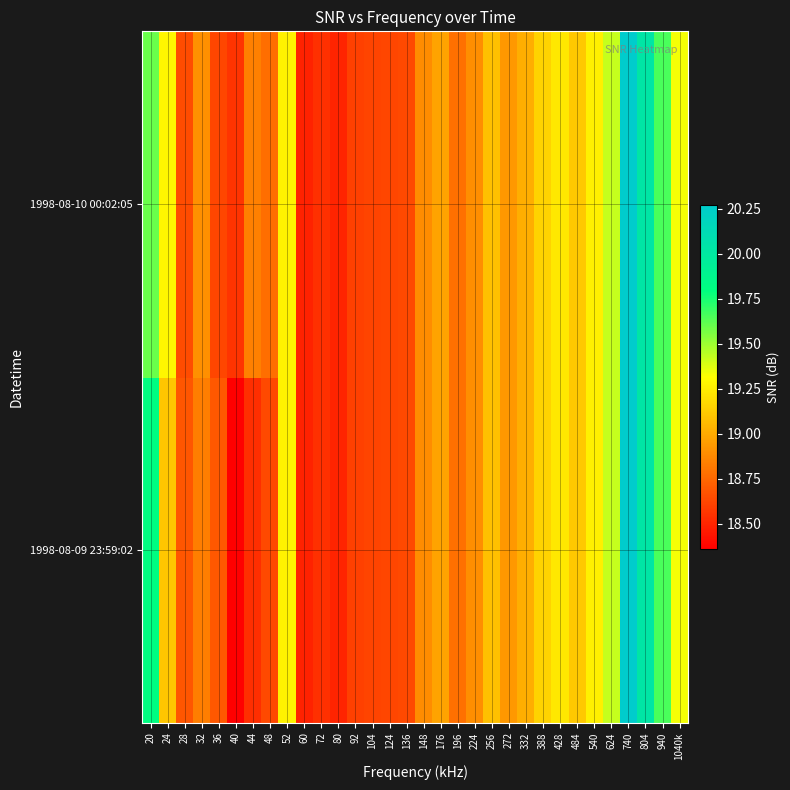

How many series are shown in this chart?

2